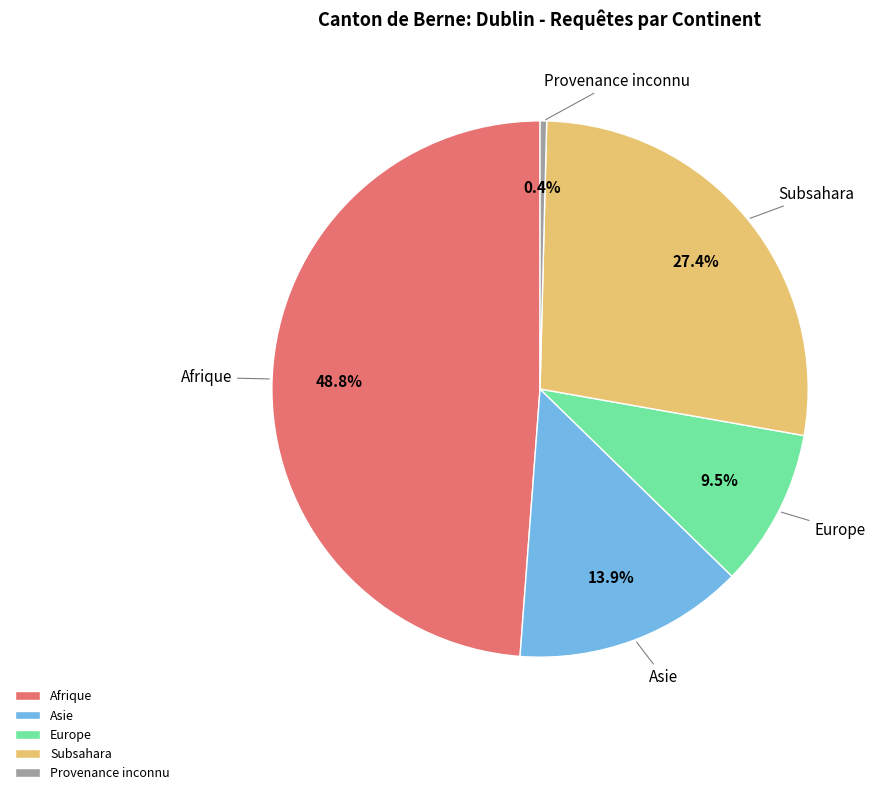

How many slices are in this pie chart?

5